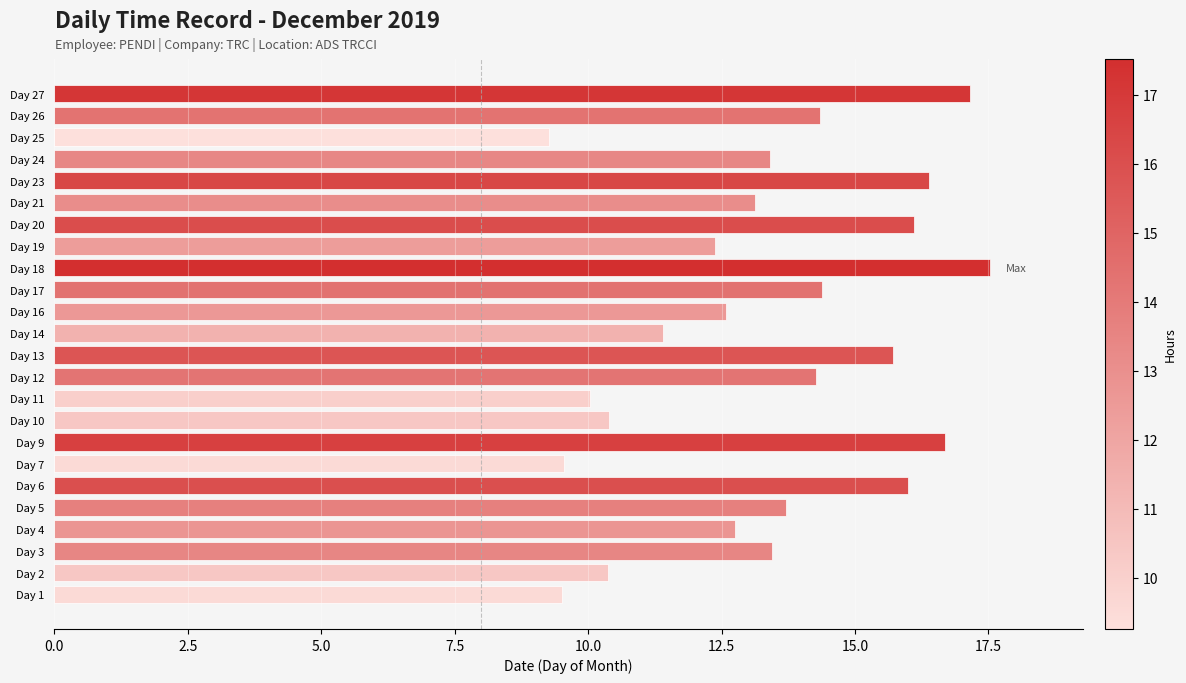

Is it true that the value at Day 9 is 28.5?

False